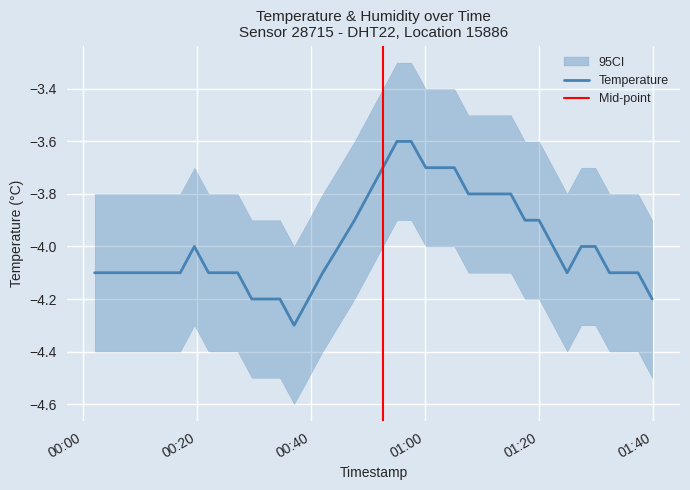

Rank the categories by value from highest to lowest.

2023-01-30T00:55:04, 2023-01-30T00:57:34, 2023-01-30T00:52:36, 2023-01-30T01:00:08, 2023-01-30T01:02:40, 2023-01-30T01:05:08, 2023-01-30T00:50:07, 2023-01-30T01:07:36, 2023-01-30T01:10:05, 2023-01-30T01:12:33, 2023-01-30T01:15:02, 2023-01-30T00:47:38, 2023-01-30T01:17:31, 2023-01-30T01:19:59, 2023-01-30T00:19:33, 2023-01-30T00:44:52, 2023-01-30T01:22:27, 2023-01-30T01:27:23, 2023-01-30T01:29:51, 2023-01-30T00:02:04, 2023-01-30T00:04:33, 2023-01-30T00:07:01, 2023-01-30T00:09:29, 2023-01-30T00:12:09, 2023-01-30T00:14:37, 2023-01-30T00:17:05, 2023-01-30T00:22:02, 2023-01-30T00:24:40, 2023-01-30T00:27:09, 2023-01-30T00:42:03, 2023-01-30T01:24:55, 2023-01-30T01:32:21, 2023-01-30T01:34:49, 2023-01-30T01:37:21, 2023-01-30T00:29:37, 2023-01-30T00:32:05, 2023-01-30T00:34:33, 2023-01-30T00:39:34, 2023-01-30T01:39:49, 2023-01-30T00:37:02